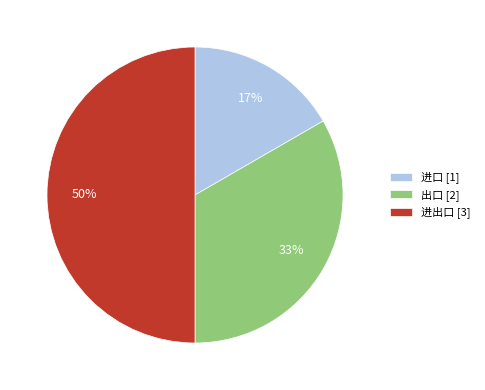

Is 进口 [1] the majority of the pie?

No